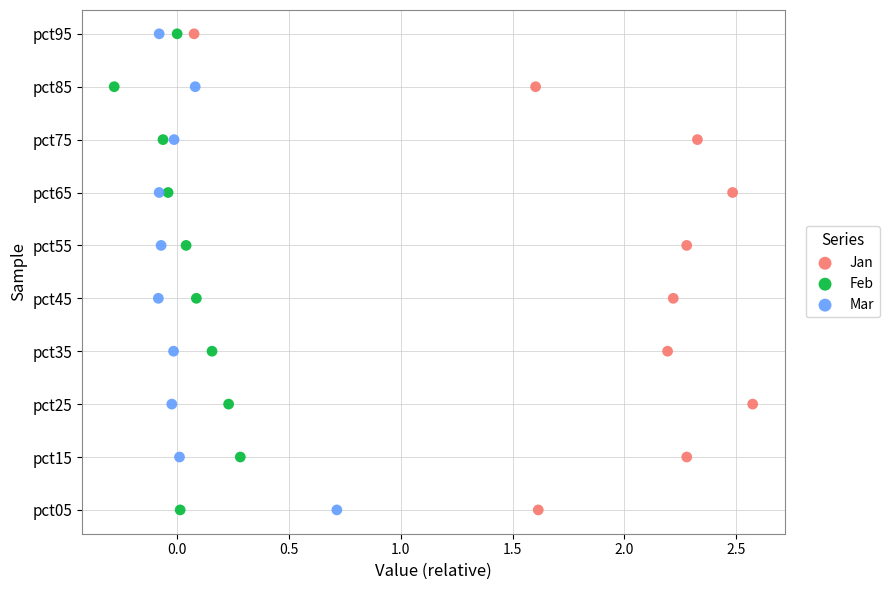

What are all the series names shown in the legend?

Jan, Feb, Mar